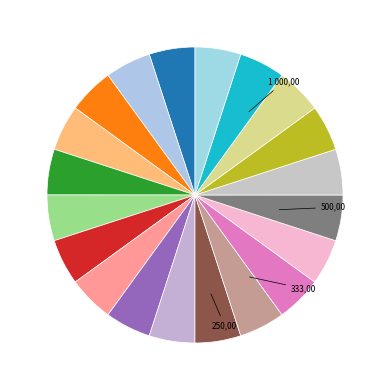

How many segments does this pie chart have?

20